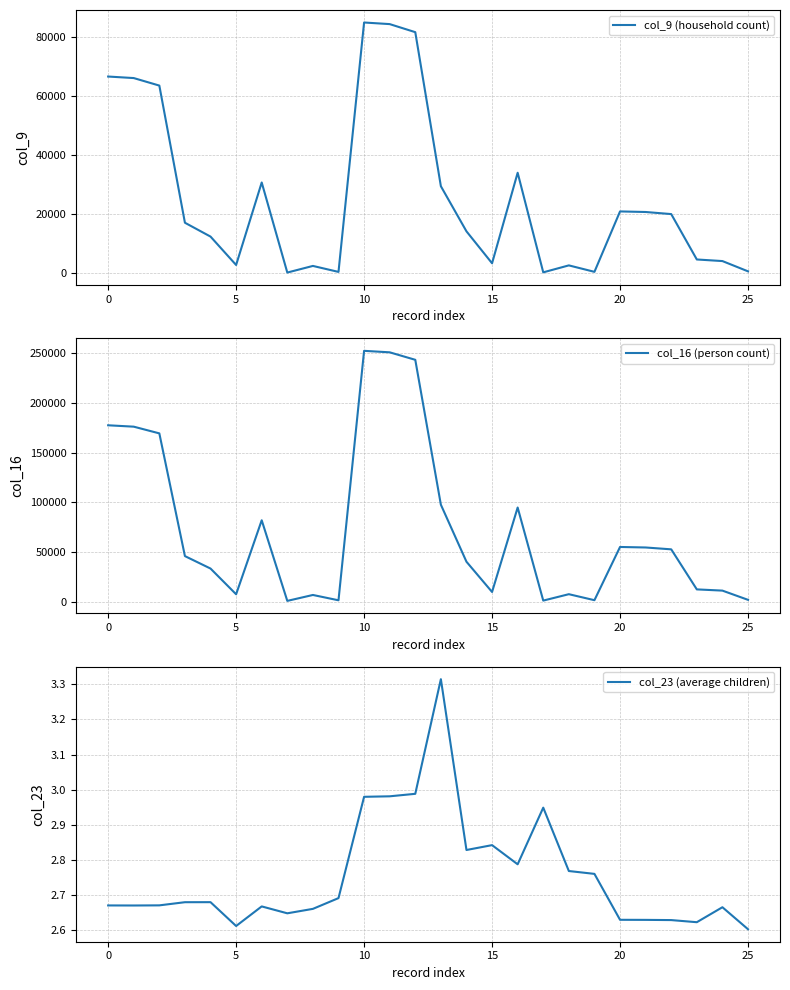

The value of col_9 (household count) at 25 is 712.0. True or false?

True